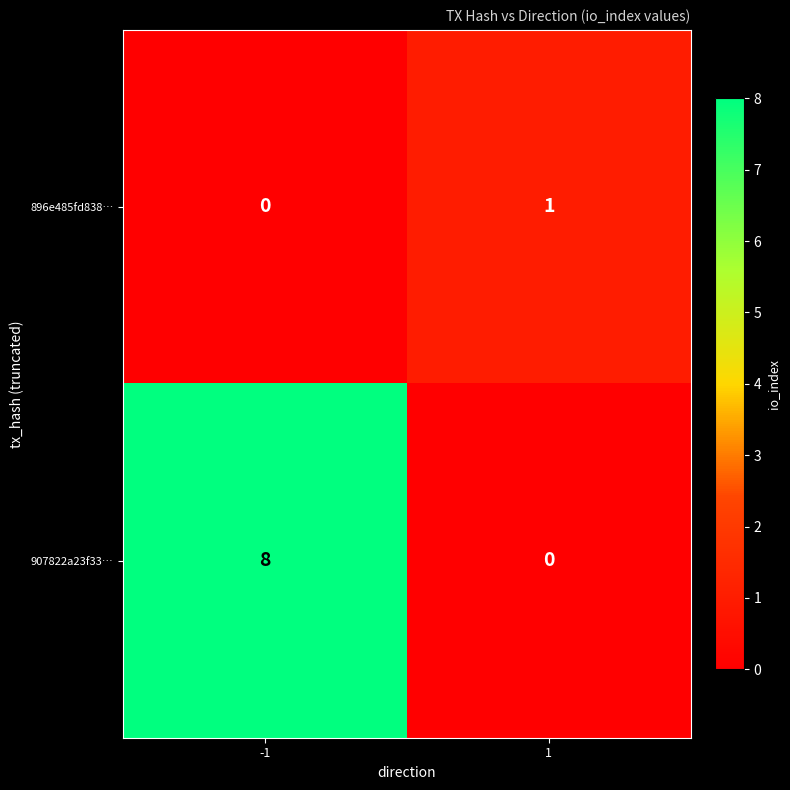

What is the difference between the 907822a23f33… values at -1 and 1?

8